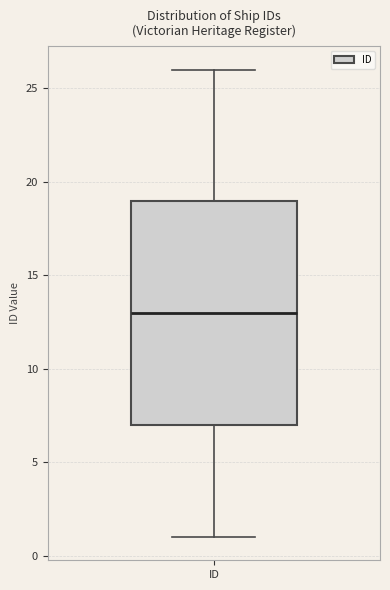

Where is the lower edge of the box for ID on the y-axis? The values are not printed on the chart, so give them approximately, as read against the axis.

7